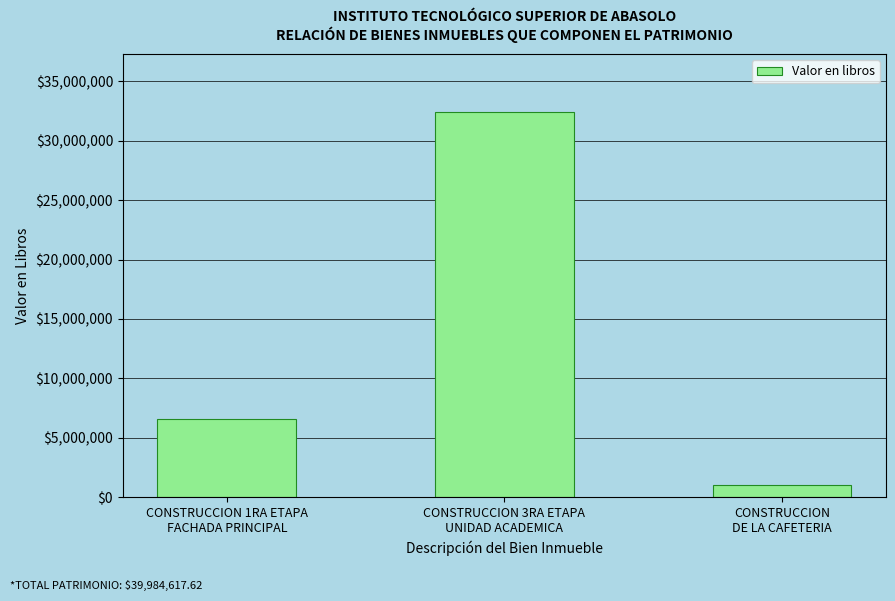

What value does the data have at CONSTRUCCION
DE LA CAFETERIA?

995861.6